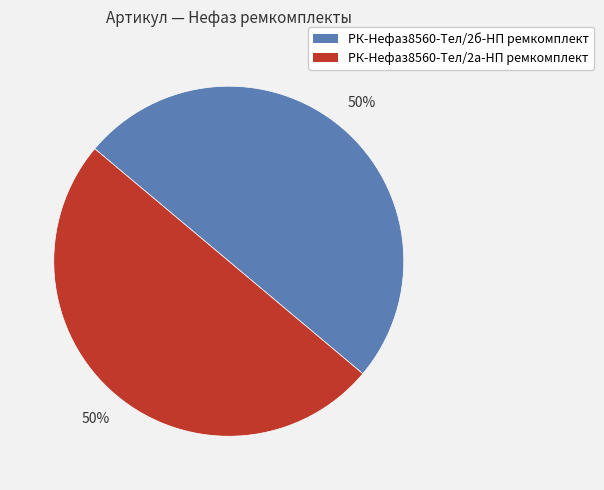

To the nearest percent, what is the combined percentage of РК-Нефаз8560-Тел/2а-НП ремкомплект and РК-Нефаз8560-Тел/2б-НП ремкомплект?

100%